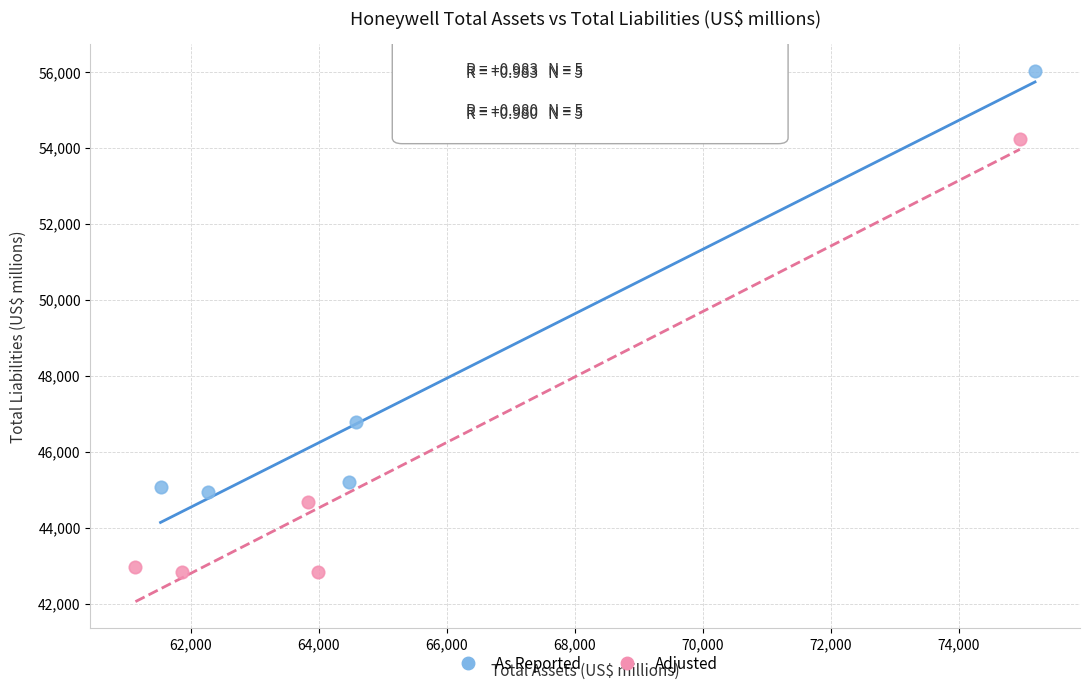

Which series has the widest spread of Y values?

Adjusted